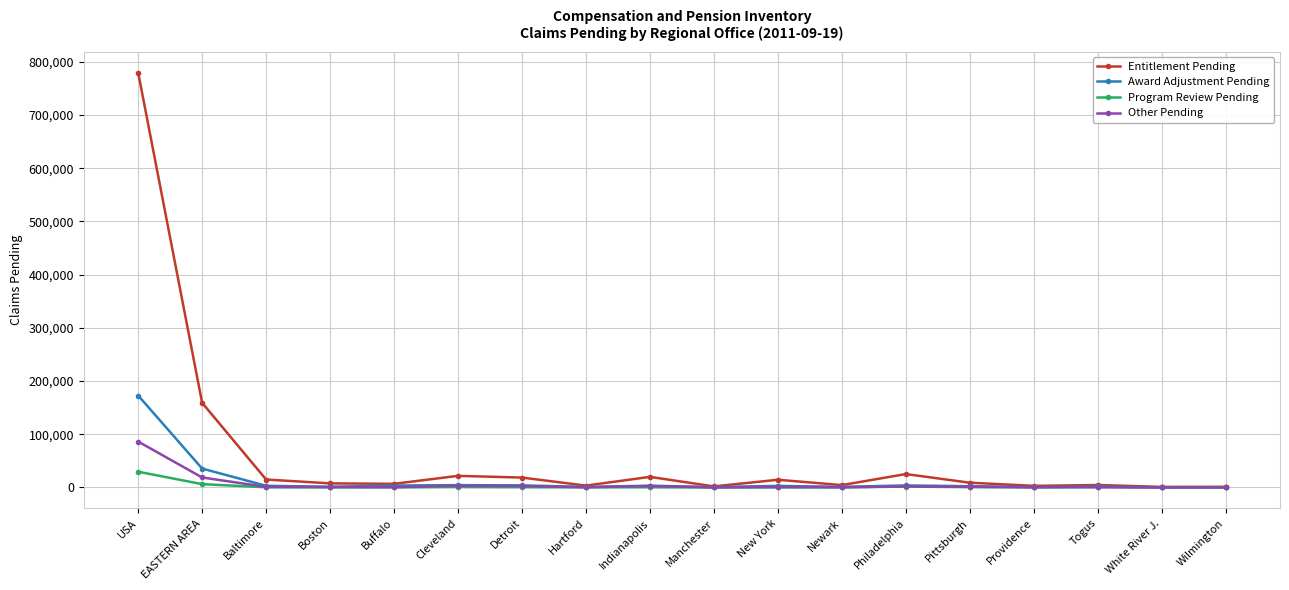

At which label does Award Adjustment Pending reach its peak?

USA